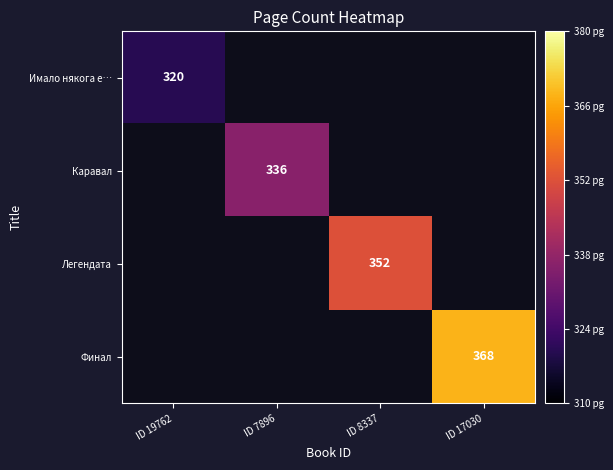

What is the minimum value shown in the chart?

320.0